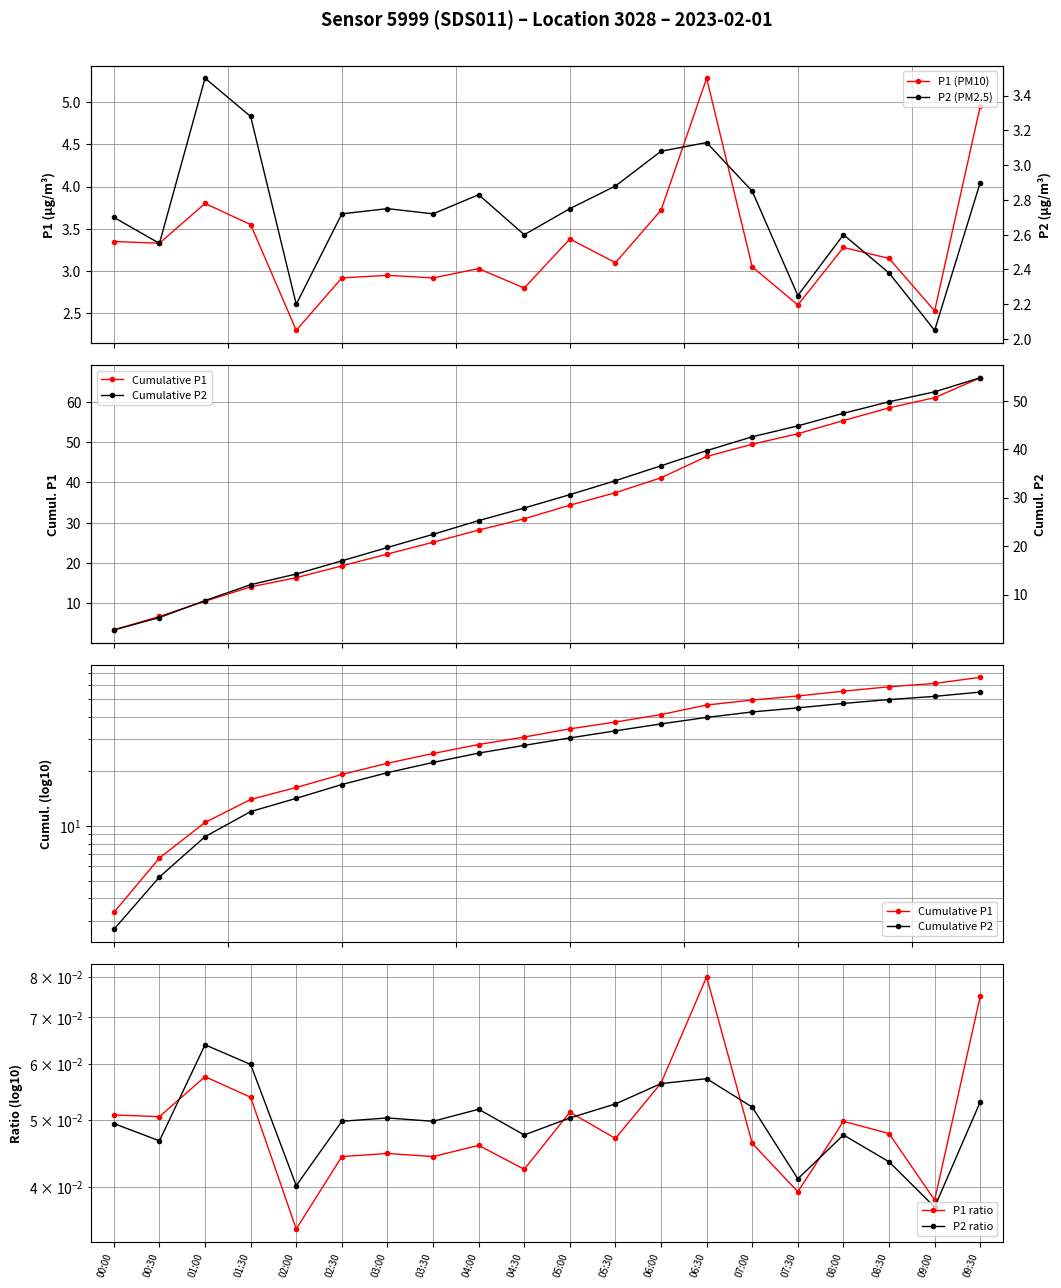

How many series are shown in this chart?

6